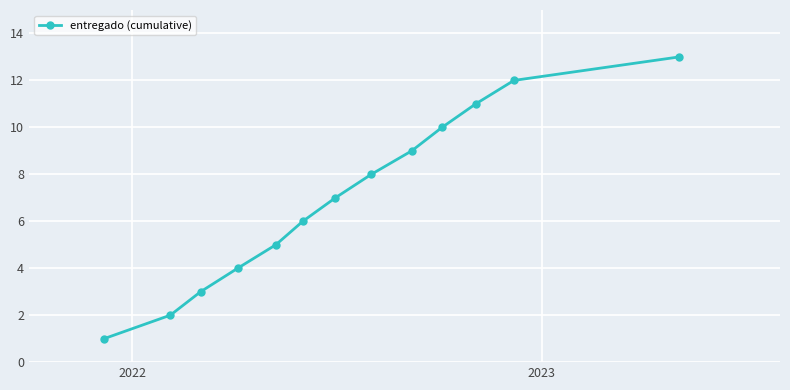

True or false: there are more than 0 points higher than both neighbors.

False